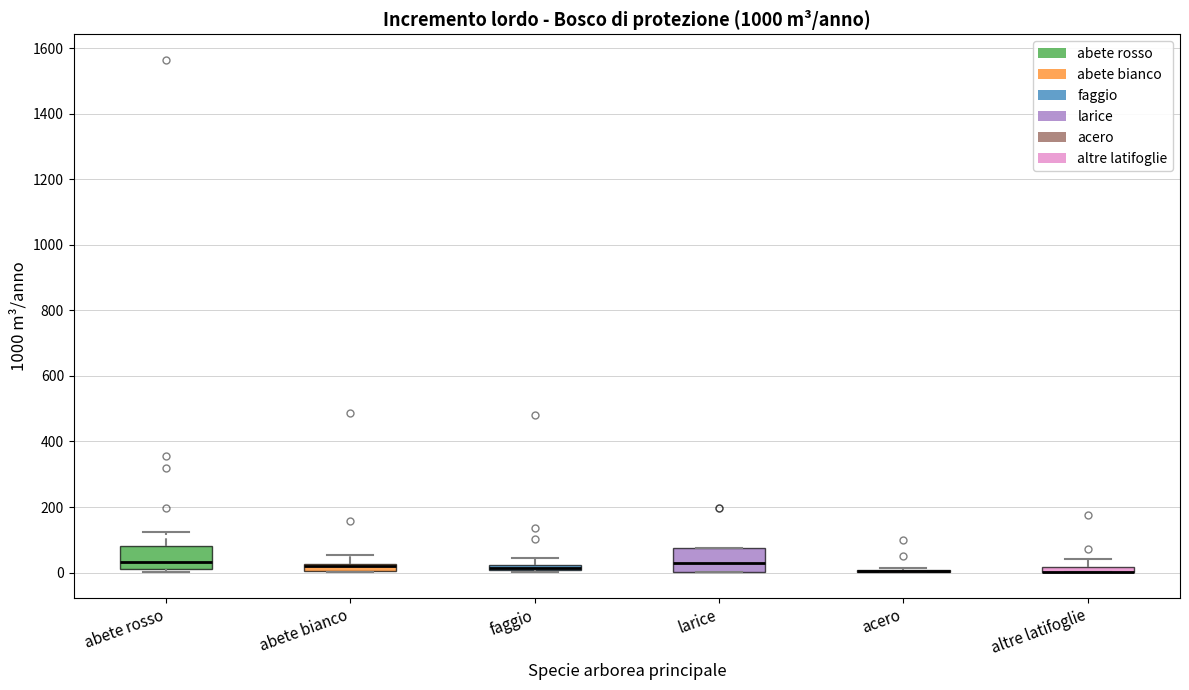

Where does the upper whisker of the box for abete rosso end on the y-axis? The values are not printed on the chart, so give them approximately, as read against the axis.

120